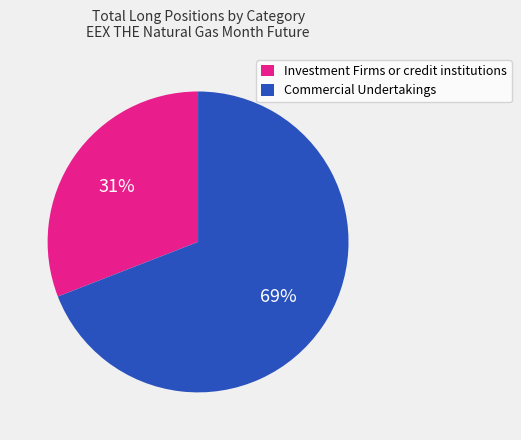

To the nearest percent, what is the difference between the Commercial Undertakings and Investment Firms or credit institutions slice percentages?

38%